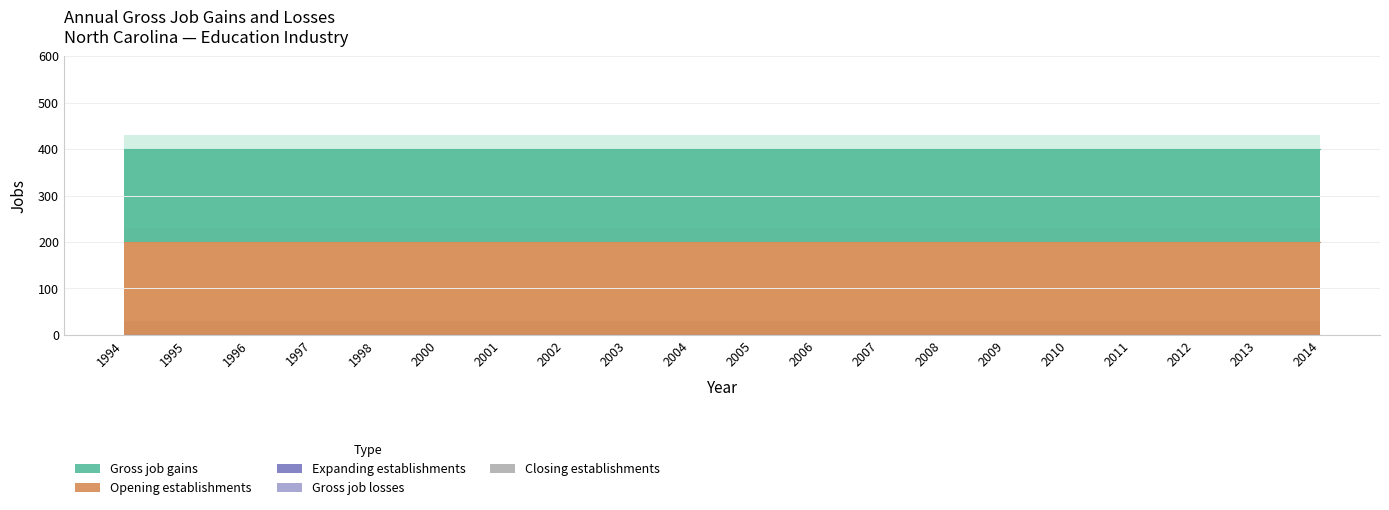

True or false: Expanding establishments has more than 1 interior local peaks.

False